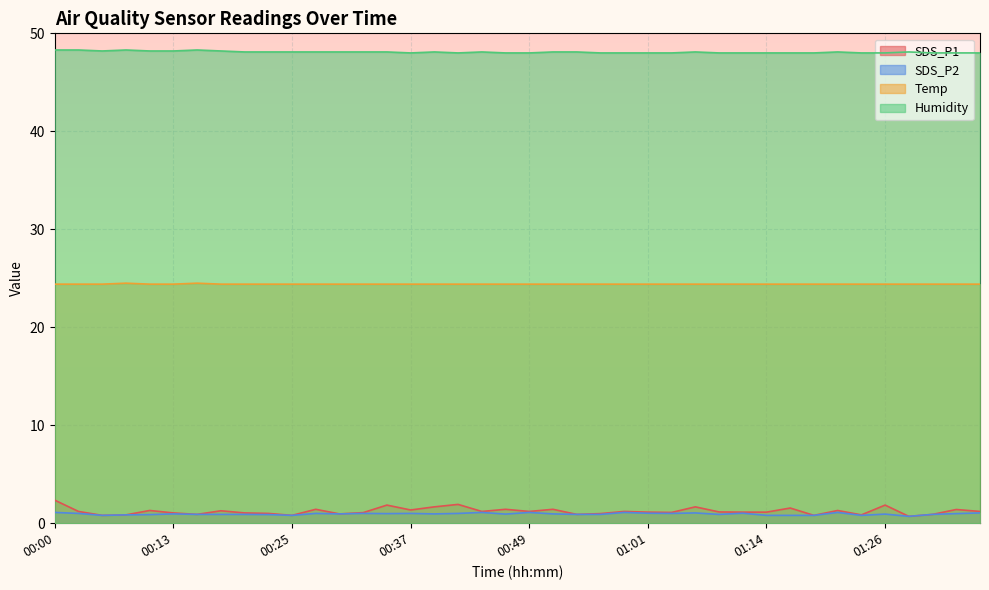

Where is Temp nearest to the value 24?

00:00